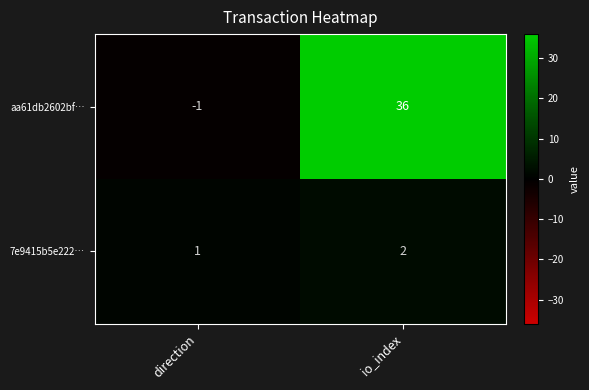

Which series has the largest range (max minus min)?

aa61db2602bf…